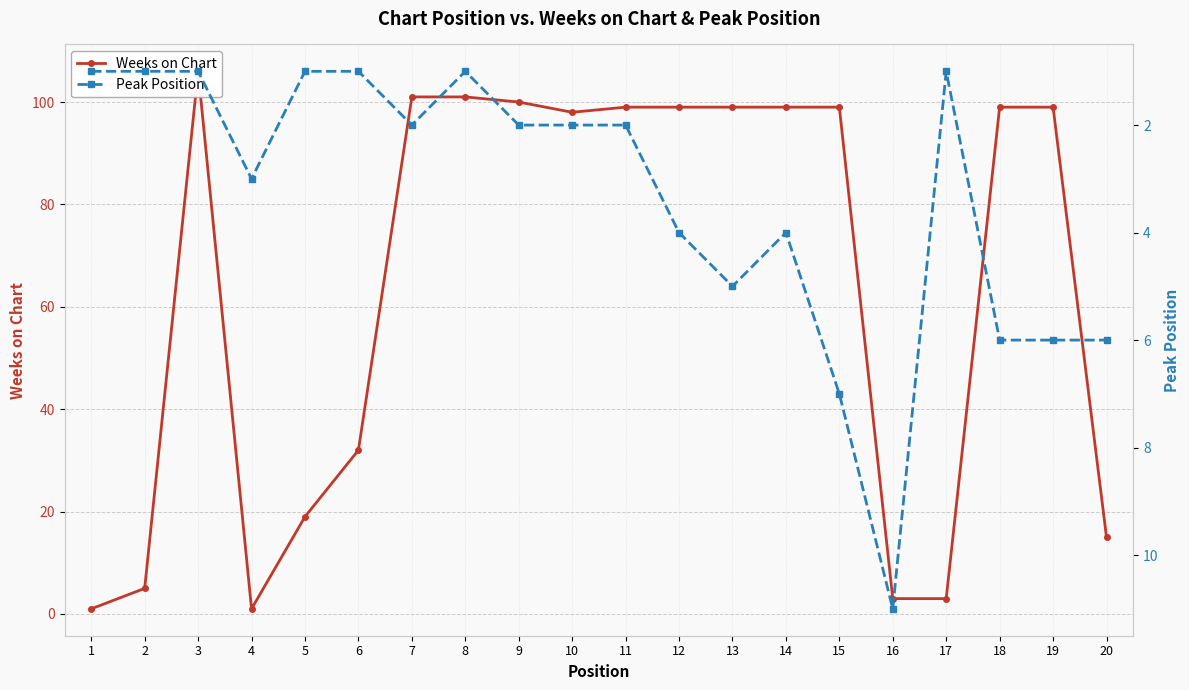

Rank the series by their average value, from lowest to highest.

Peak Position, Weeks on Chart